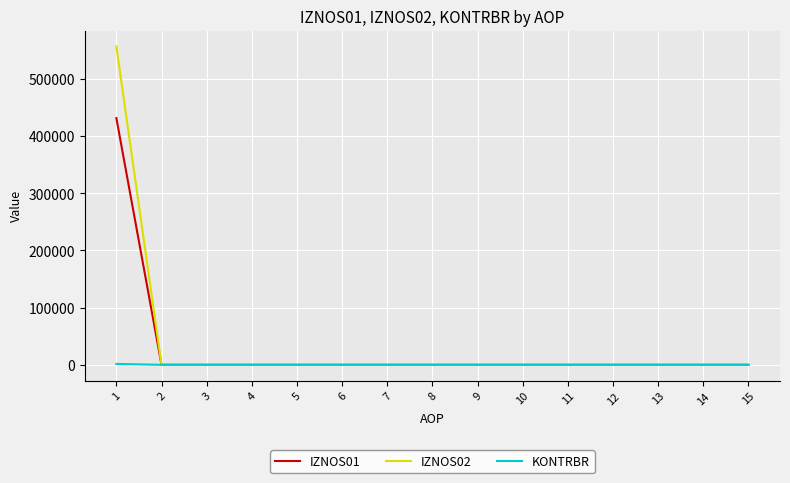

Rank the series by their maximum value, from lowest to highest.

KONTRBR, IZNOS01, IZNOS02